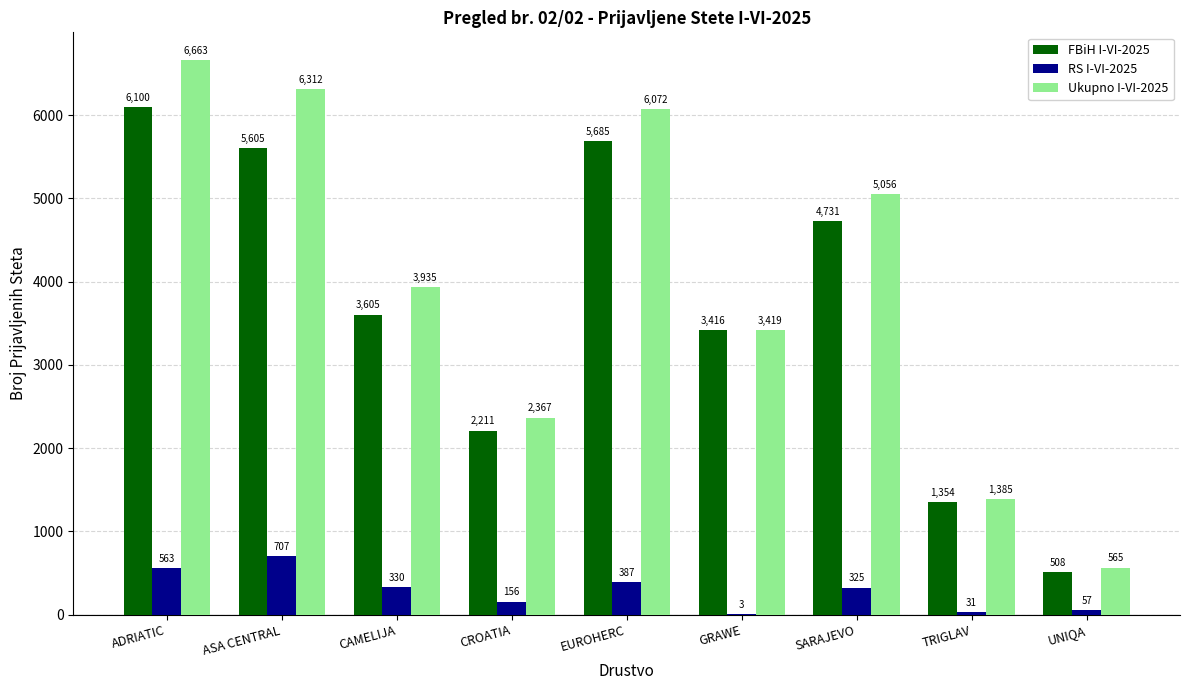

At which category is the sum across all series the highest?

ADRIATIC